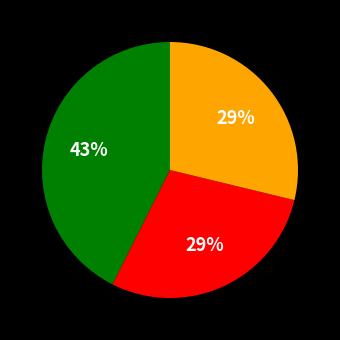

To the nearest percent, what is the average slice percentage?

33%